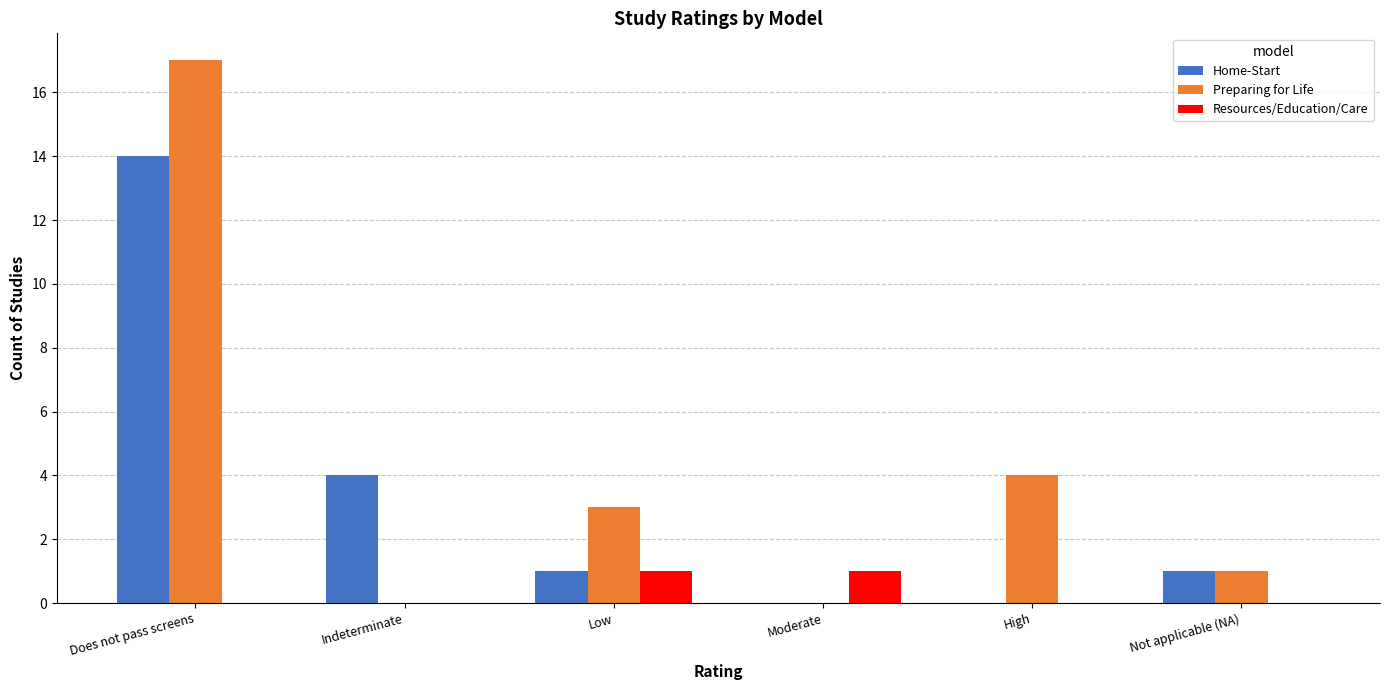

What is the greatest value displayed?

17